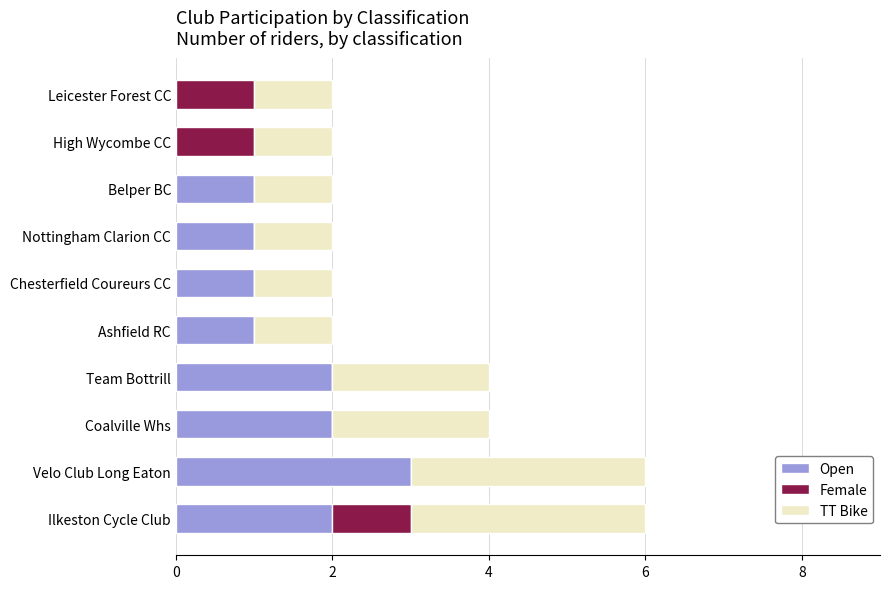

What is the sum of all Open values?

13